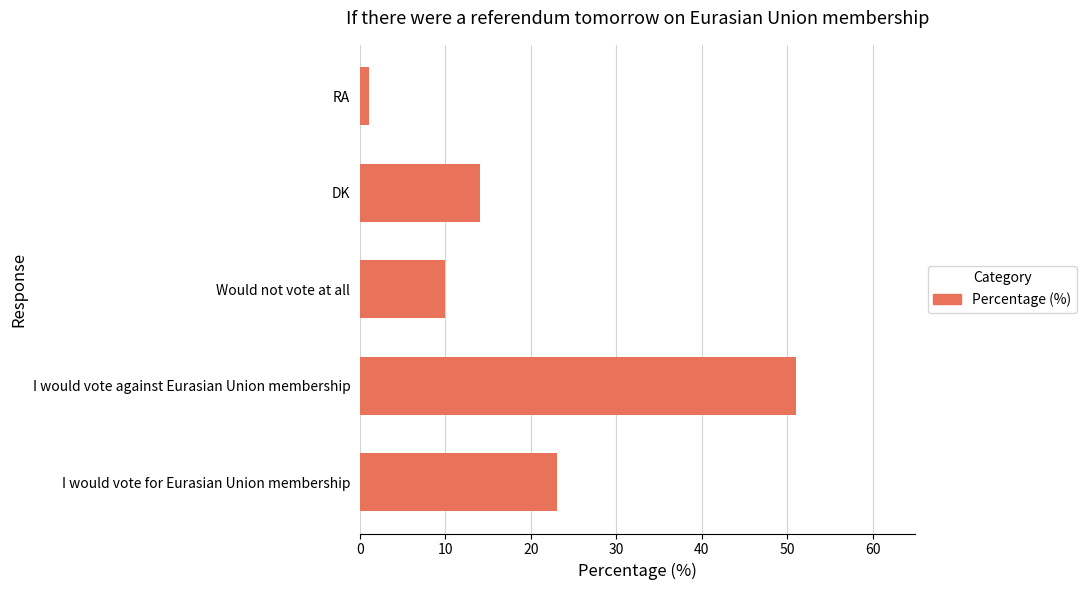

List the labels in order of value, largest first.

I would vote against Eurasian Union membership, I would vote for Eurasian Union membership, DK, Would not vote at all, RA